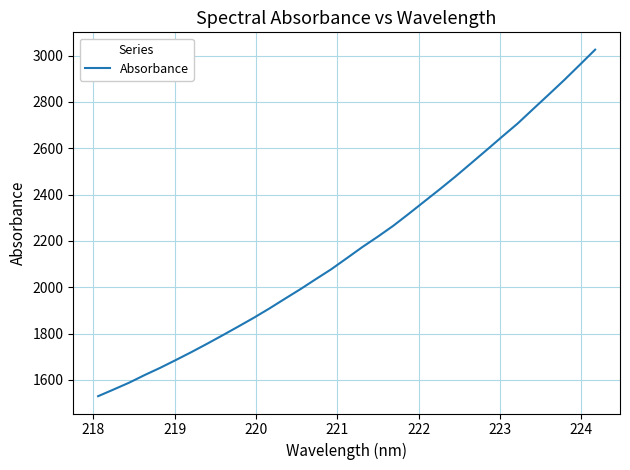

True or false: there are more than 0 points higher than both neighbors.

False